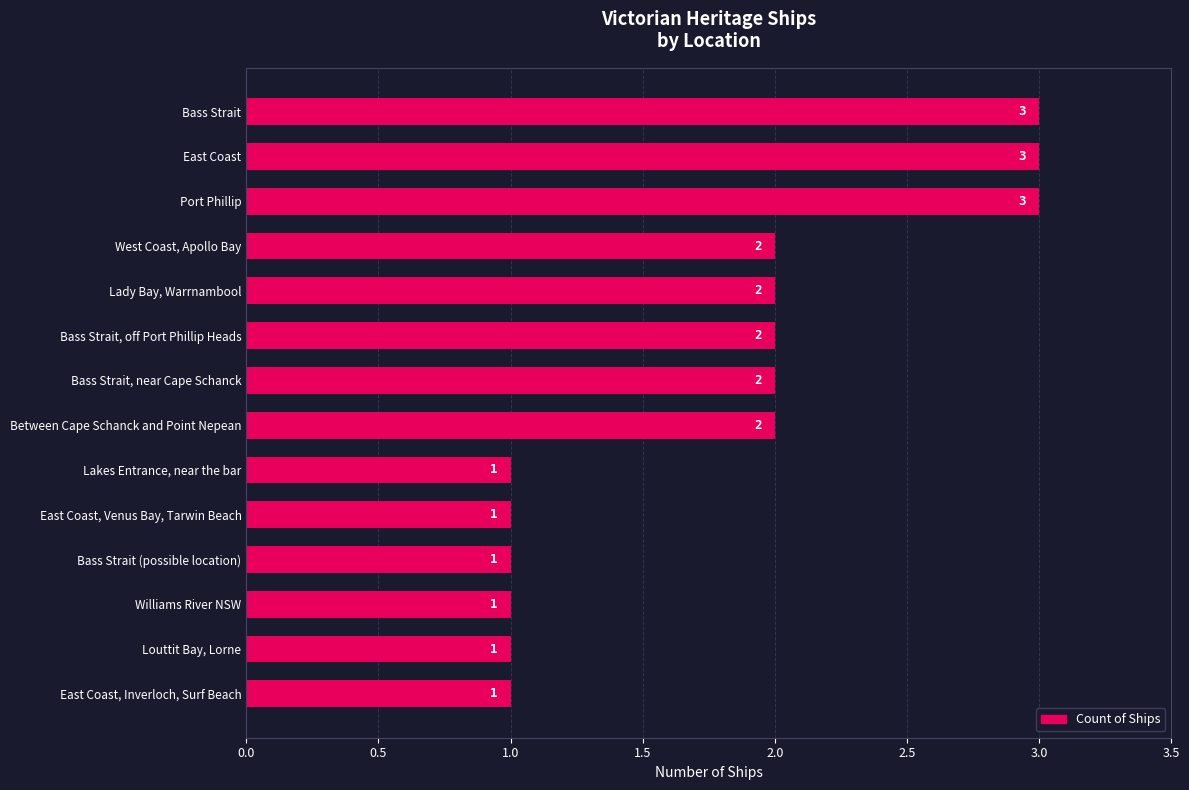

What is the label of the 12th bar from the top?

Williams River NSW